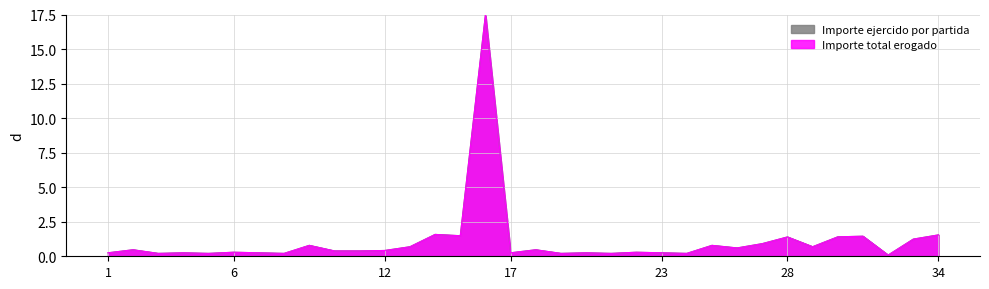

The Importe ejercido por partida series shows 2.7 at 14. True or false?

False